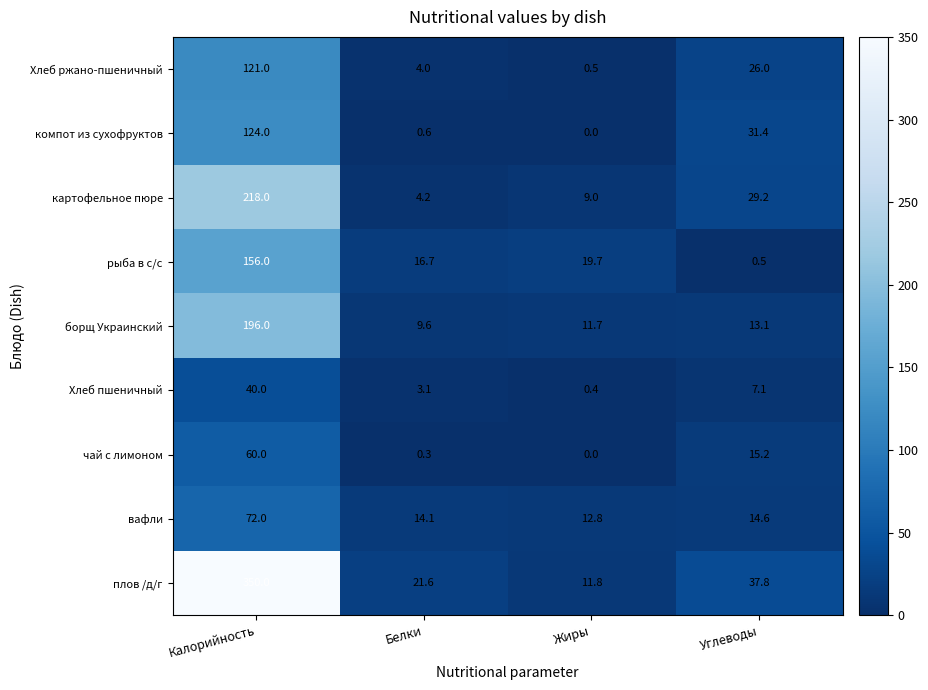

Which series has the largest total across all categories?

плов /д/г